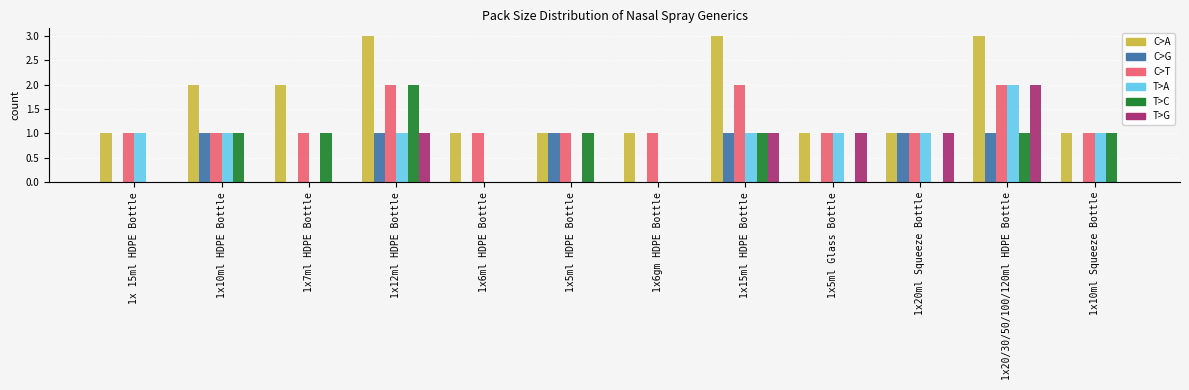

The C>T series shows 2 at 1x20/30/50/100/120ml HDPE Bottle. True or false?

True